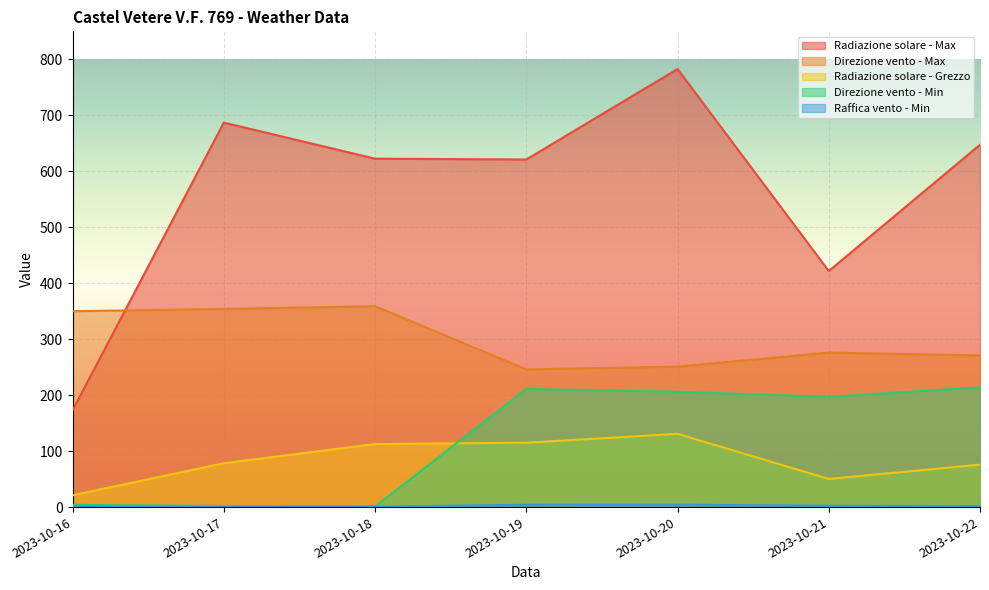

What are all the series names shown in the legend?

Direzione vento - Min, Direzione vento - Max, Radiazione solare - Max, Radiazione solare - Grezzo, Raffica vento - Min